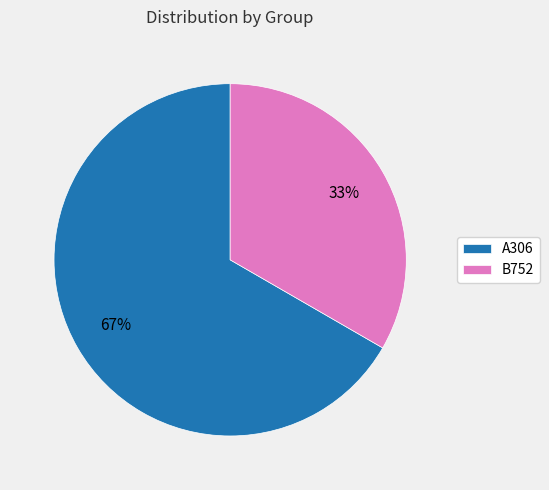

Between A306 and B752, which is larger?

A306